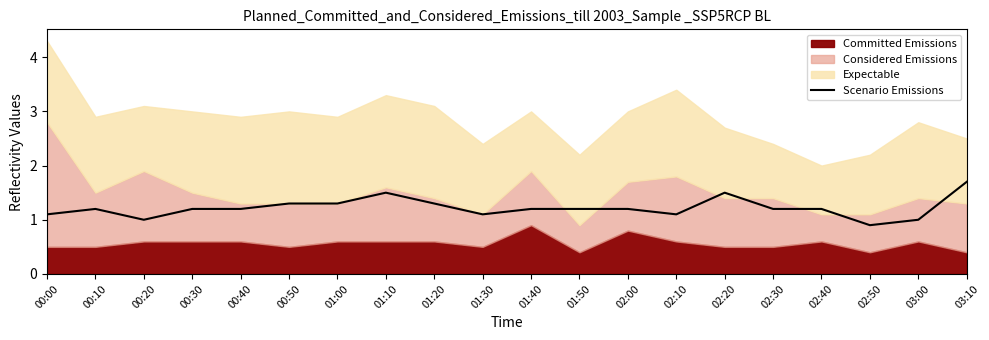

List the labels in order of value, smallest first.

02:50, 00:20, 03:00, 00:00, 01:30, 02:10, 00:10, 00:30, 00:40, 01:40, 01:50, 02:00, 02:30, 02:40, 00:50, 01:00, 01:20, 01:10, 02:20, 03:10